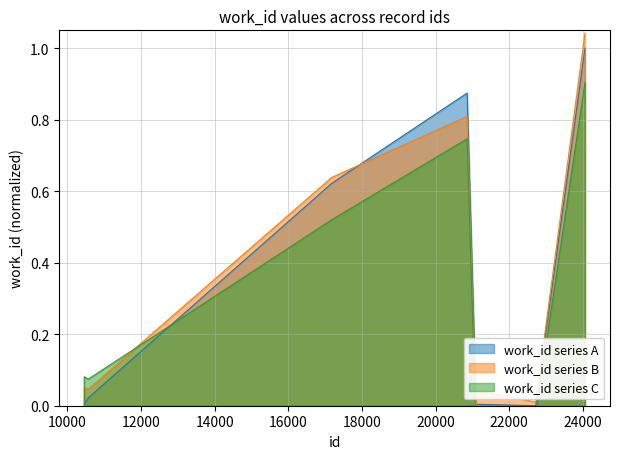

What is the sum of the values at 10569 and 20854?

0.9